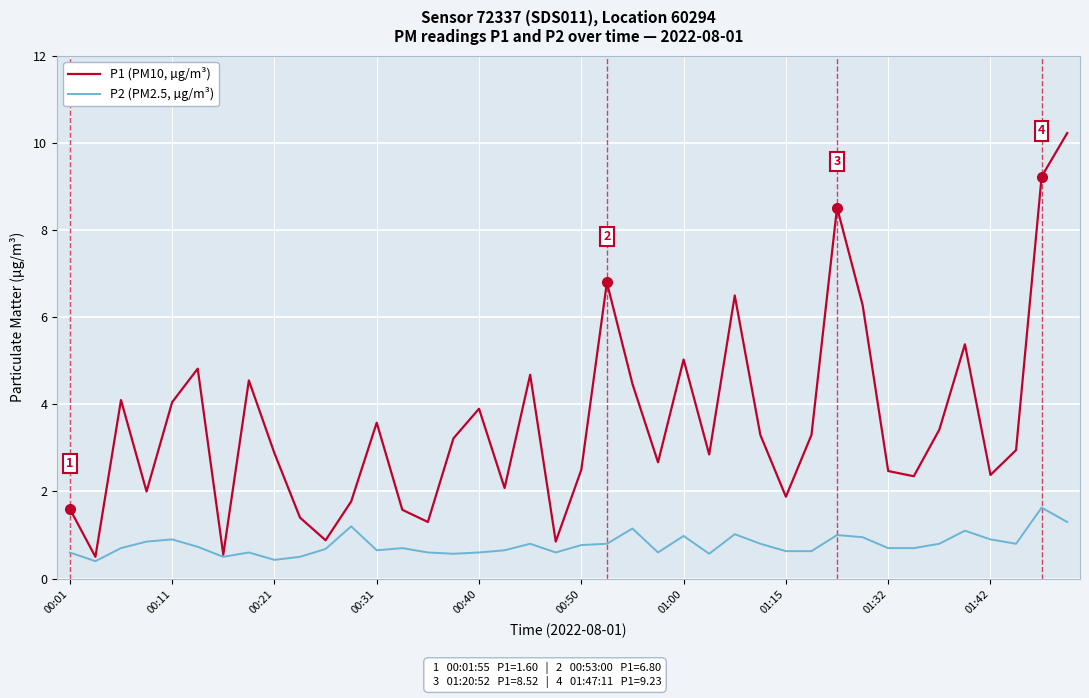

What is the maximum value shown in the chart?

10.2